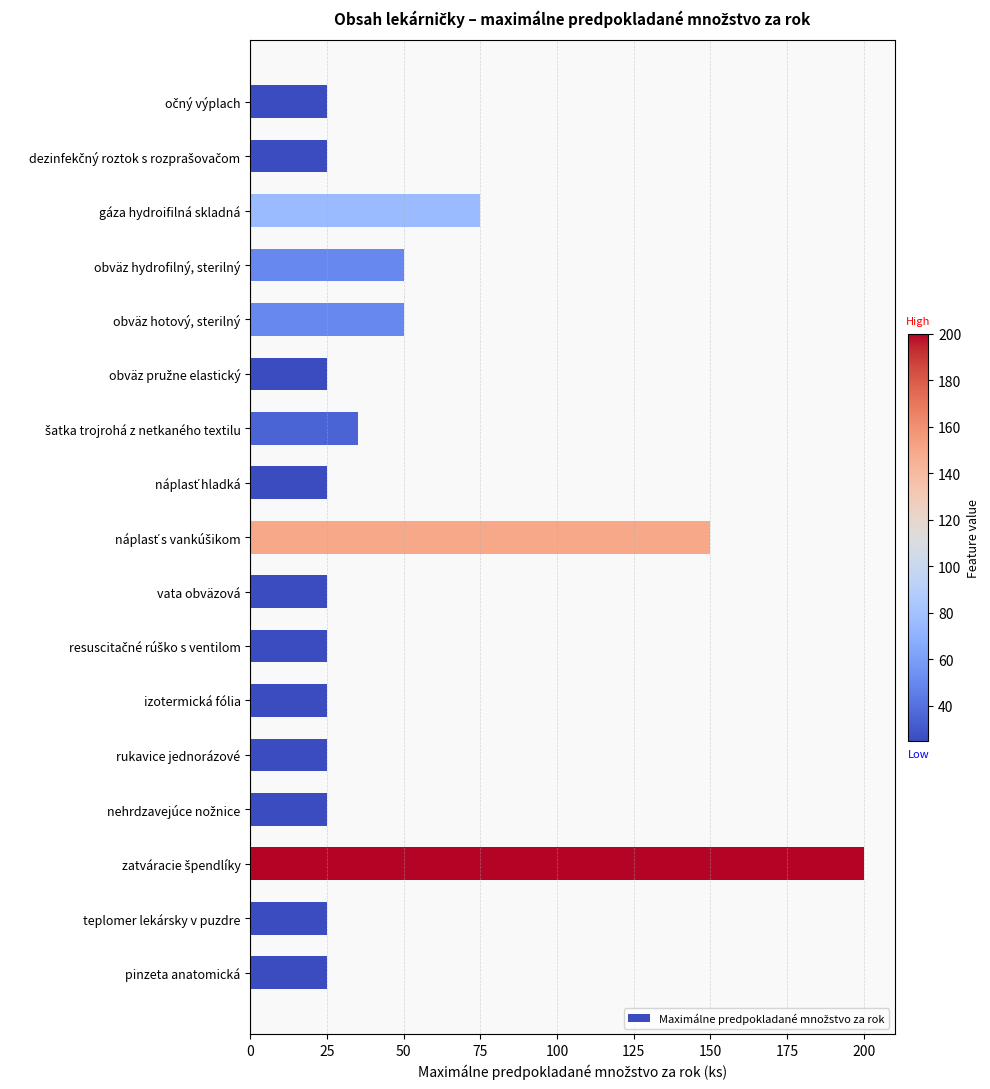

What is the maximum value shown in the chart?

200